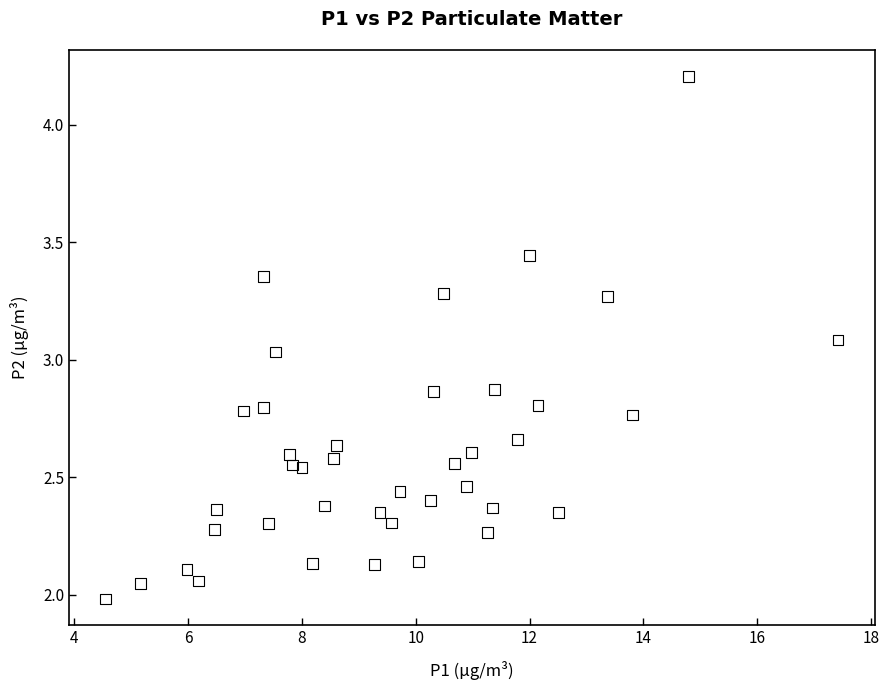

What is the range of Y values (max minus min)?

2.2